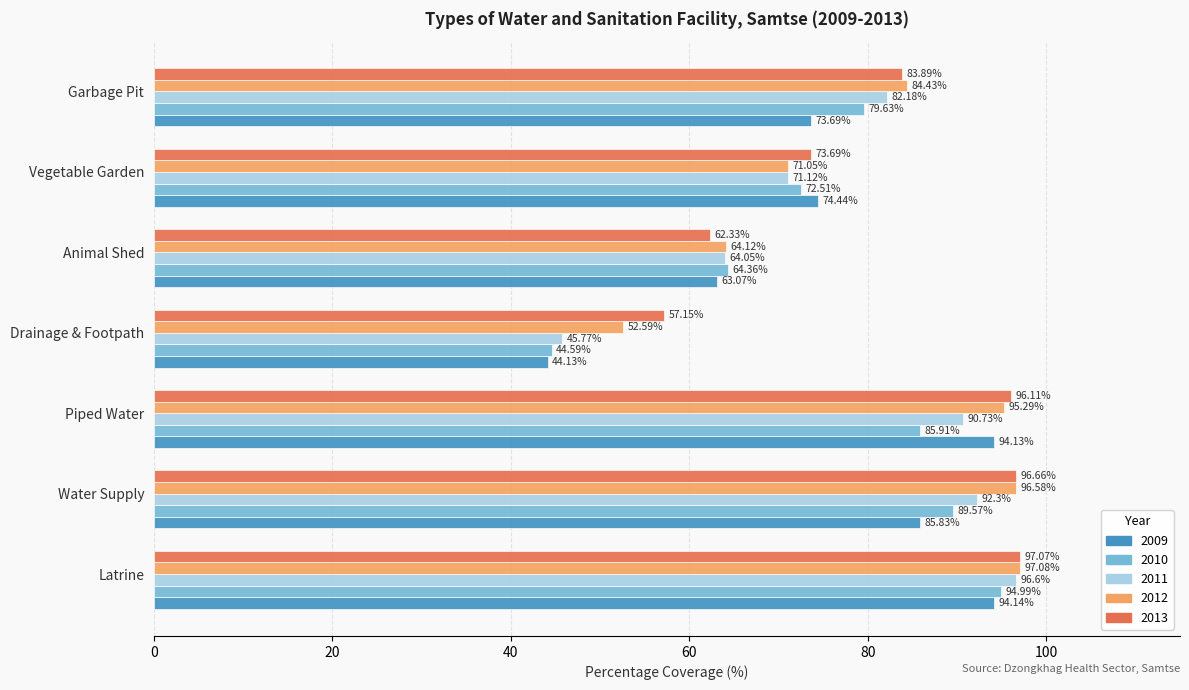

Rank the series by their maximum value, from lowest to highest.

2009, 2010, 2011, 2013, 2012